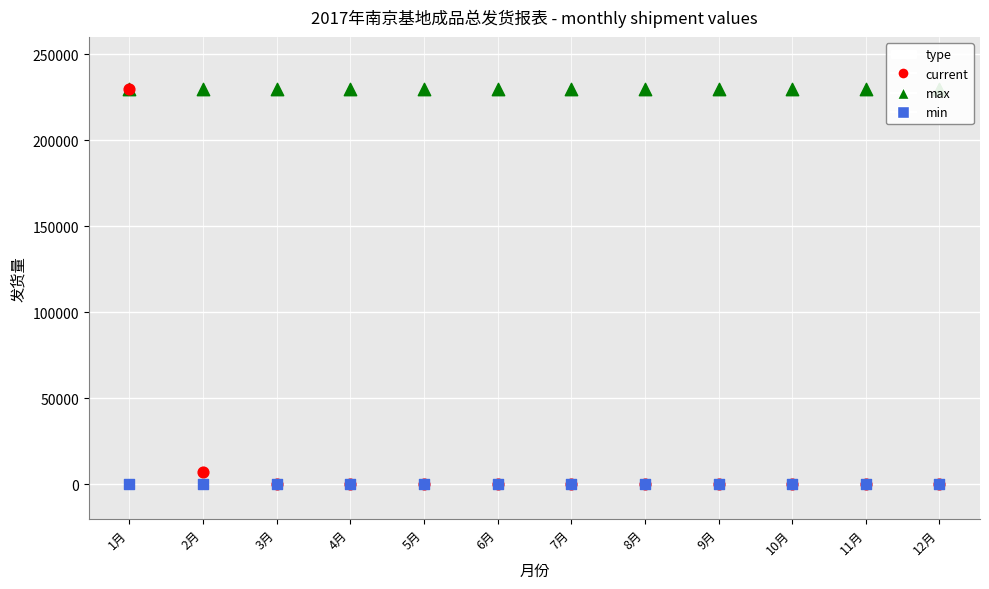

At how many categories does at least one series exceed 128054?

12